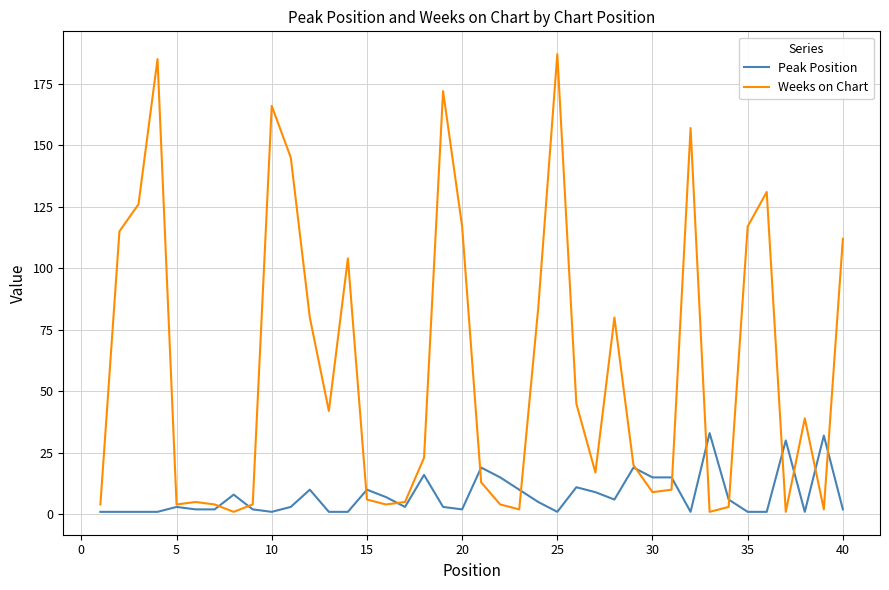

Which series has the largest total across all categories?

Weeks on Chart